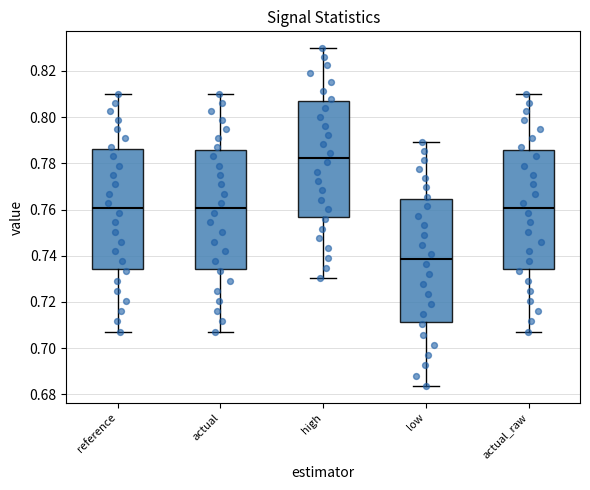

Reading left to right, read every box against the y-axis: the position of its median line, the range the box covers, and the ends of its whiskers. The values are not printed on the chart, so give them approximately, as read against the axis.

reference: median 0.760, box 0.734 to 0.786, whiskers 0.708 to 0.810
actual: median 0.760, box 0.734 to 0.786, whiskers 0.708 to 0.810
high: median 0.782, box 0.756 to 0.806, whiskers 0.730 to 0.830
low: median 0.738, box 0.712 to 0.764, whiskers 0.684 to 0.790
actual_raw: median 0.760, box 0.734 to 0.786, whiskers 0.708 to 0.810